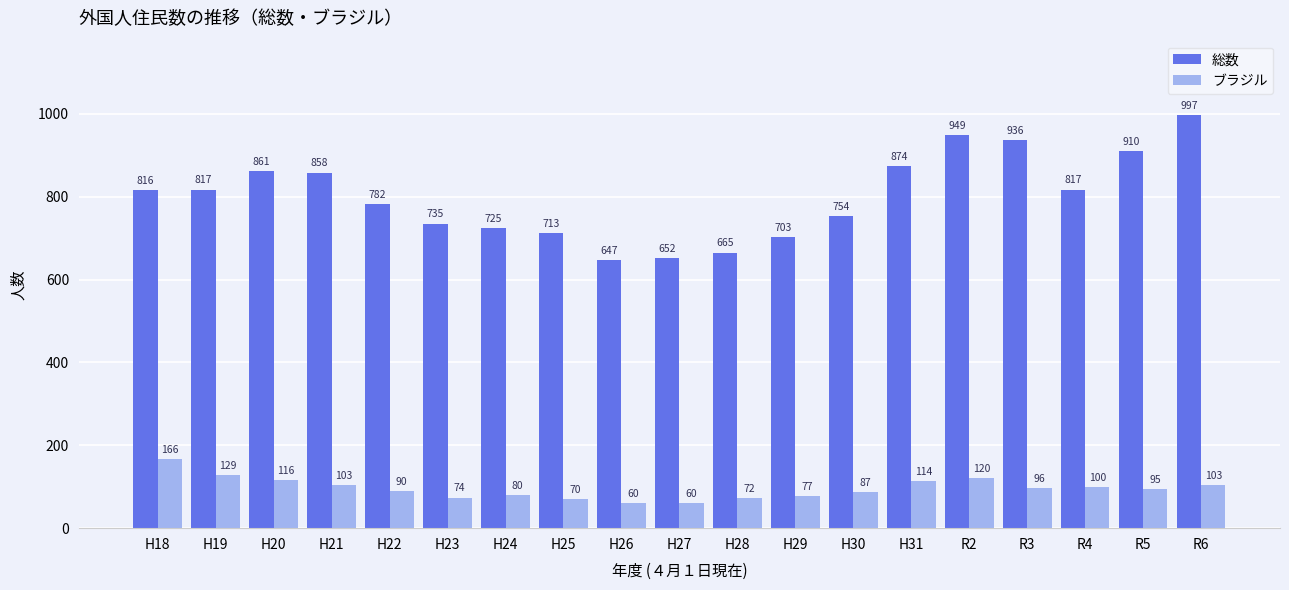

List the series in order of their peak value, highest first.

総数, ブラジル